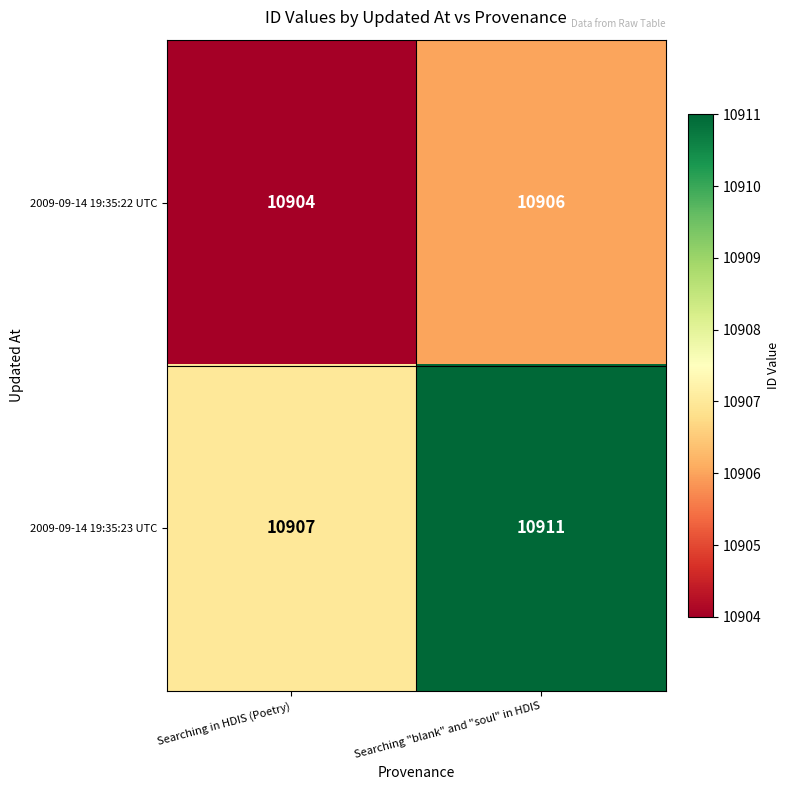

Reading left to right, list all the values displayed in this chart.

2009-09-14 19:35:22 UTC: Searching in HDIS (Poetry)=10904	Searching "blank" and "soul" in HDIS=10906
2009-09-14 19:35:23 UTC: Searching in HDIS (Poetry)=10907	Searching "blank" and "soul" in HDIS=10911